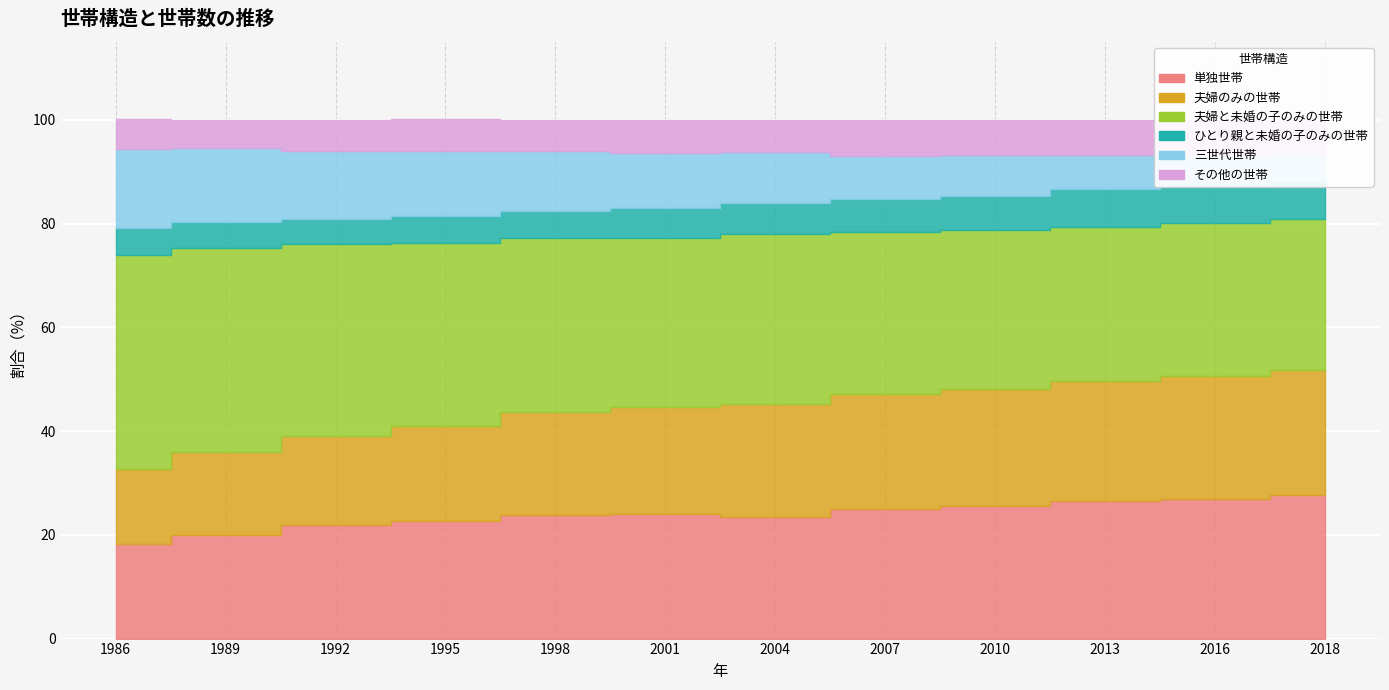

Rank the series by their maximum value, from highest to lowest.

夫婦と未婚の子のみの世帯, 単独世帯, 夫婦のみの世帯, 三世代世帯, ひとり親と未婚の子のみの世帯, その他の世帯